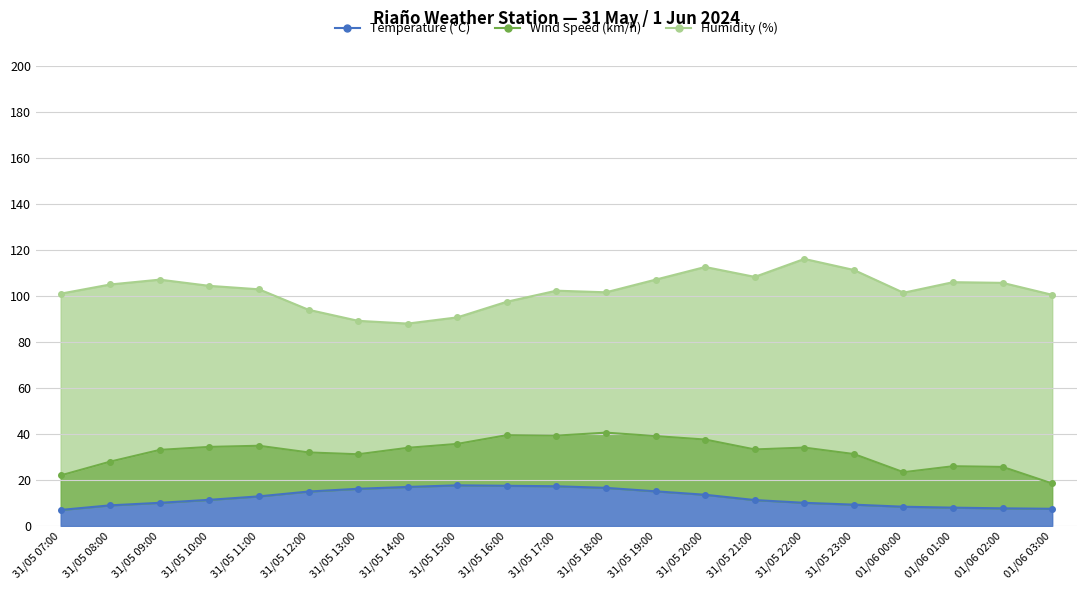

What is the value of the Wind Speed (km/h) point at the 9th from the left?

18.0